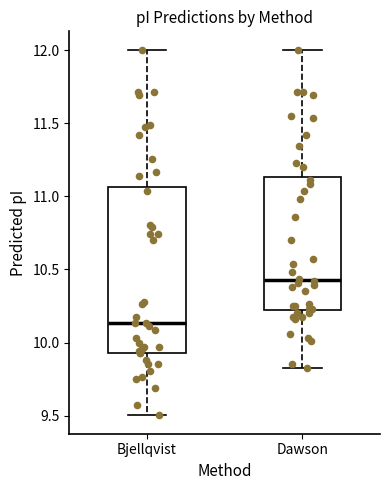

Reading left to right, transcribe this box plot: for each box, give where its median line is, the range the box spans, and where its two whiskers end, as read against the y-axis. The values are not printed on the chart, so give them approximately, as read against the axis.

Bjellqvist: median 10.15, box 9.95 to 11.05, whiskers 9.50 to 12.00
Dawson: median 10.45, box 10.25 to 11.15, whiskers 9.80 to 12.00